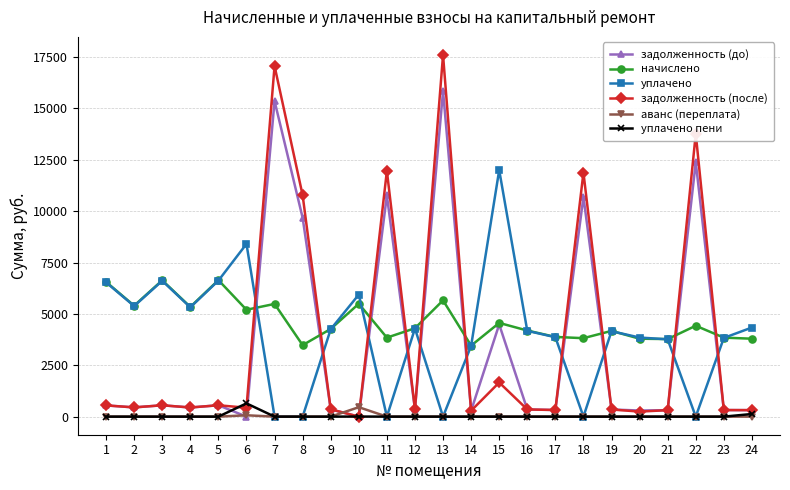

Which series has the widest spread of values?

задолженность (после)